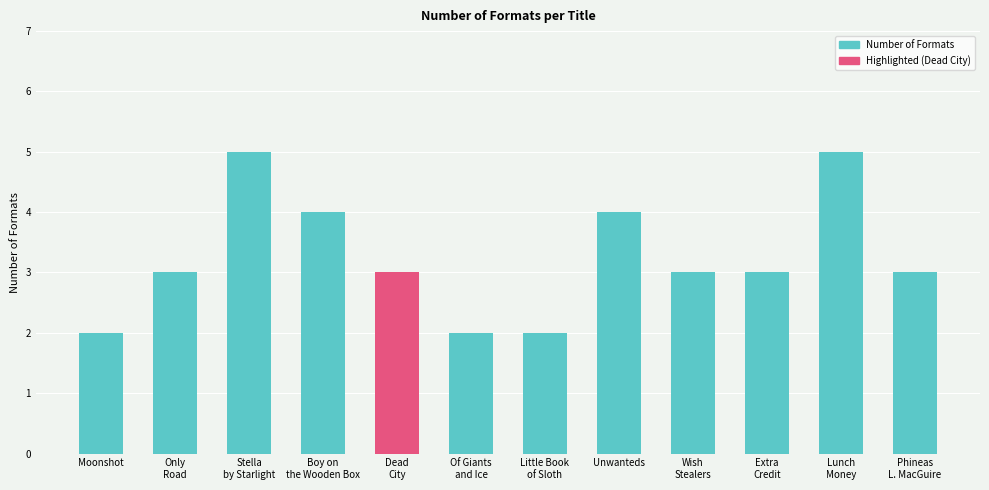

Is it true that the value at Of Giants
and Ice is 4?

False